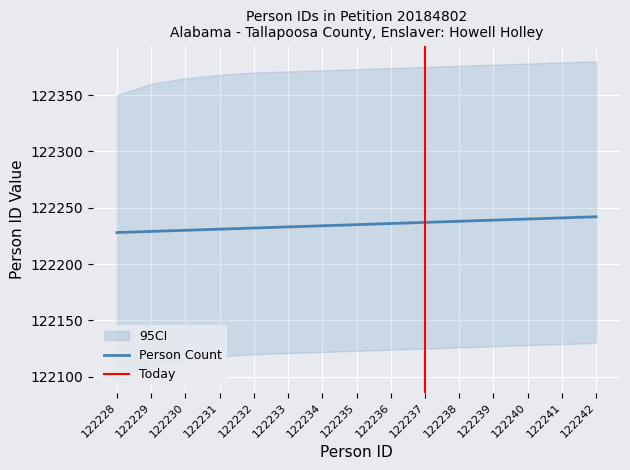

How many values are below 122235?

7